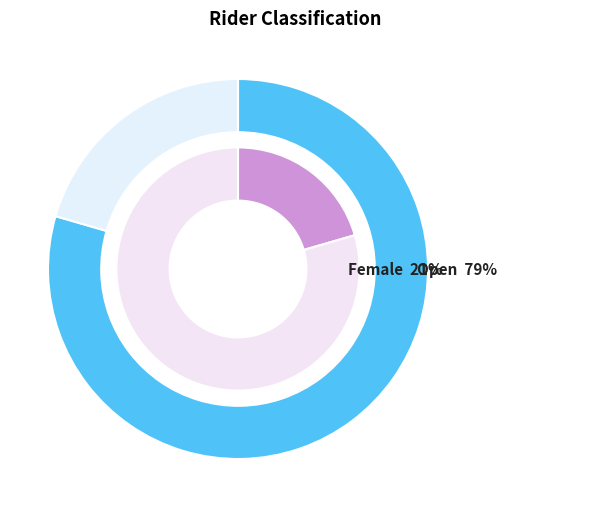

Combined, what portion of the pie is Open and Female?

100.0%